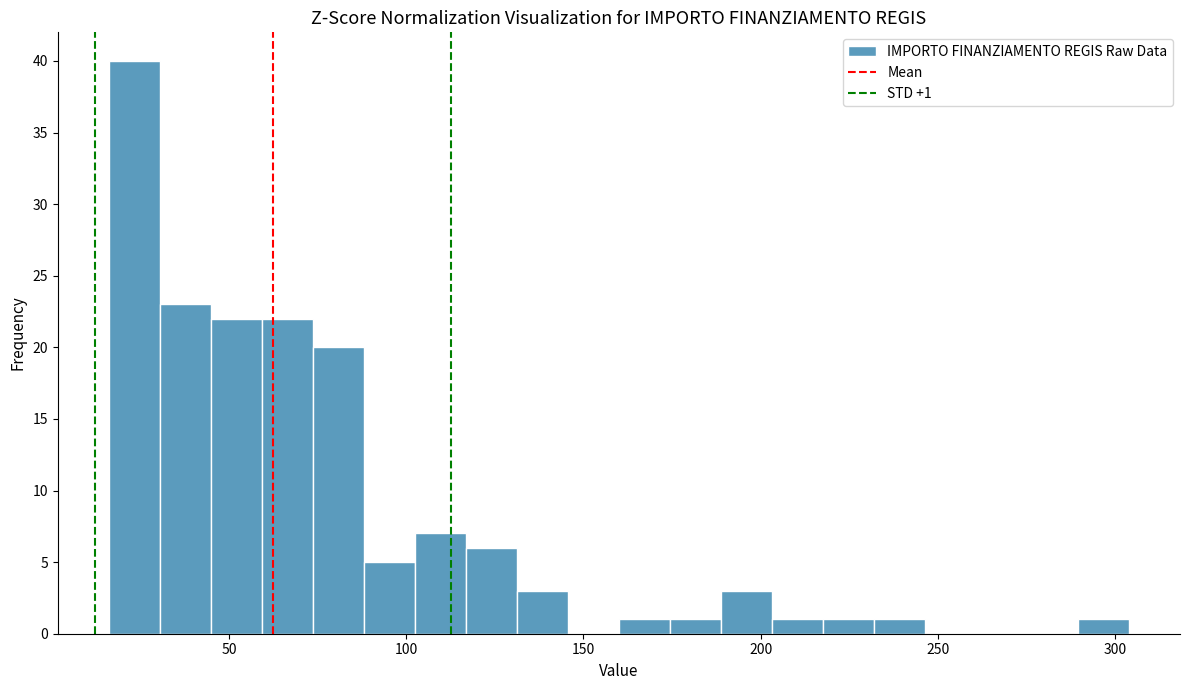

Read against the x-axis, roughly where is the centre of the tallest bar?

25